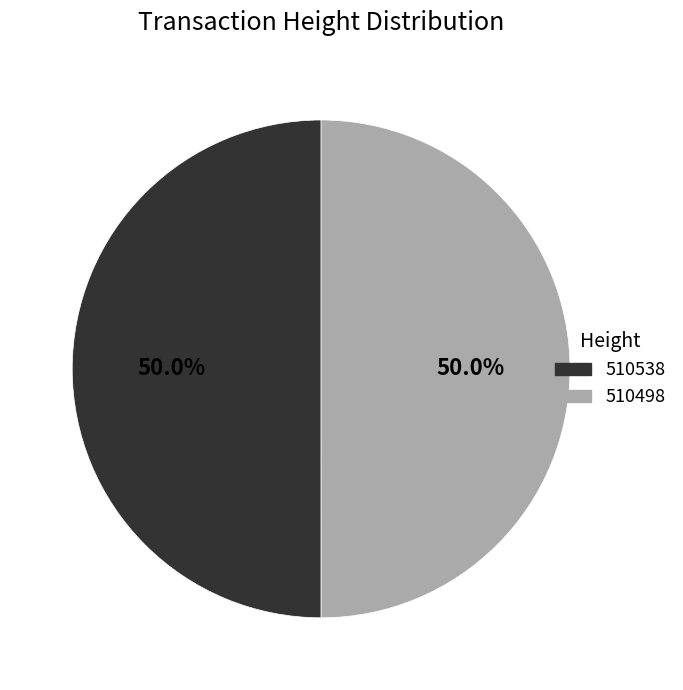

Approximately how many times larger is the value at 510498 compared to 510538?

1.0